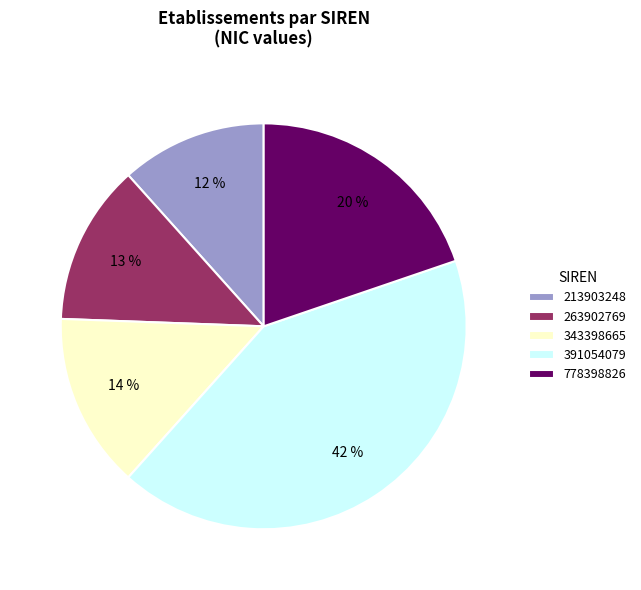

To the nearest percent, what is the difference between the largest and smallest slice percentages?

30%